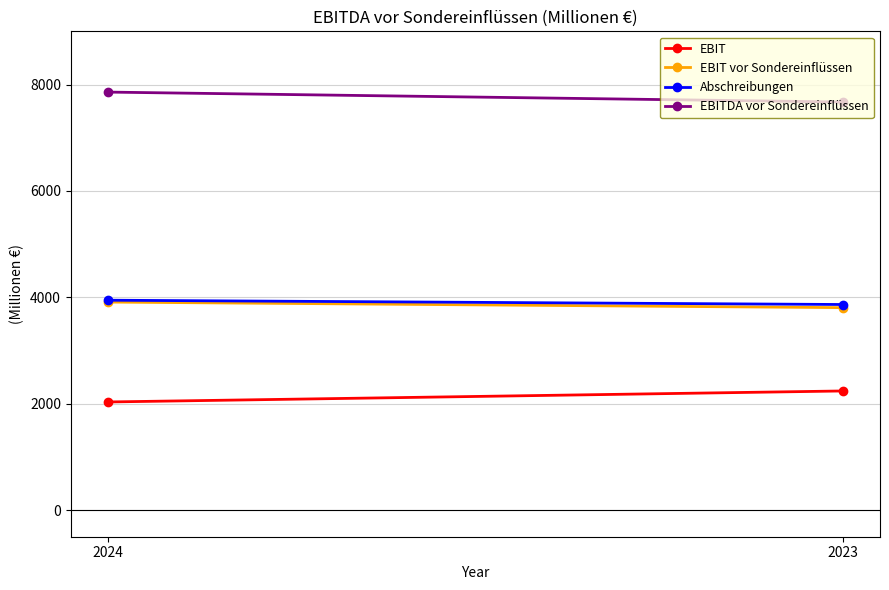

The EBIT series shows 2240 at 2023. True or false?

True